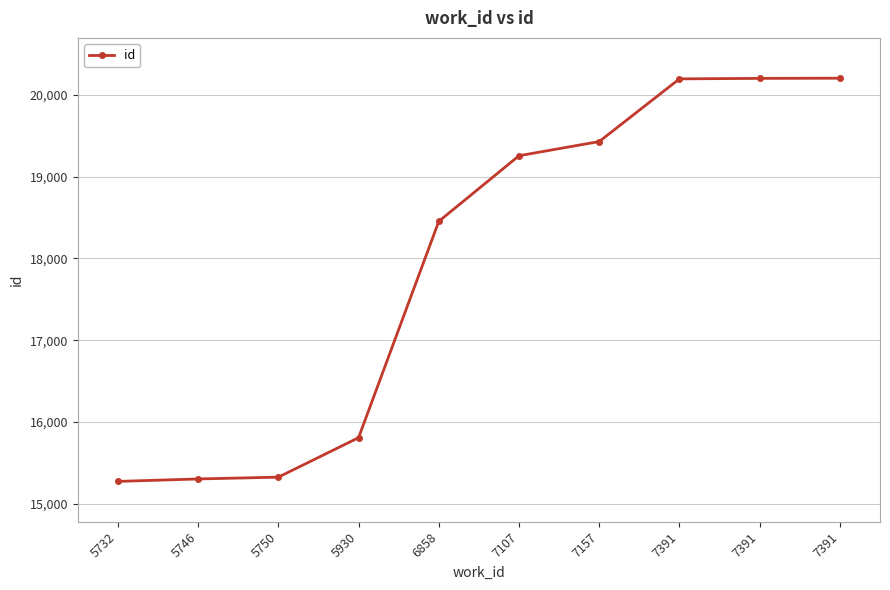

The chart shows a value of 18452 at 6858. True or false?

True